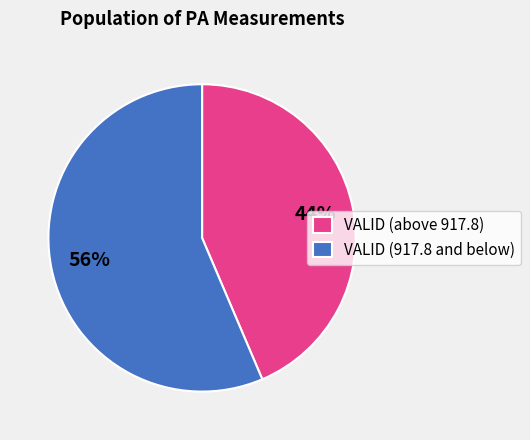

True or false: VALID (above 917.8) accounts for 51% of the total.

False